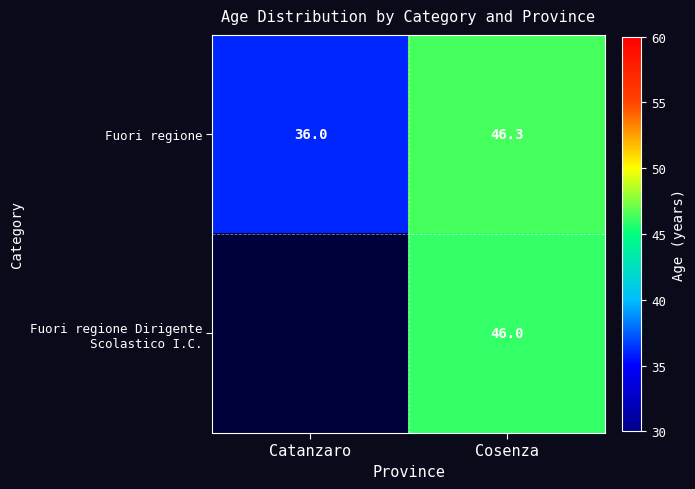

The Fuori regione Dirigente Scolastico I.C. series shows 46.0 at Cosenza. True or false?

True